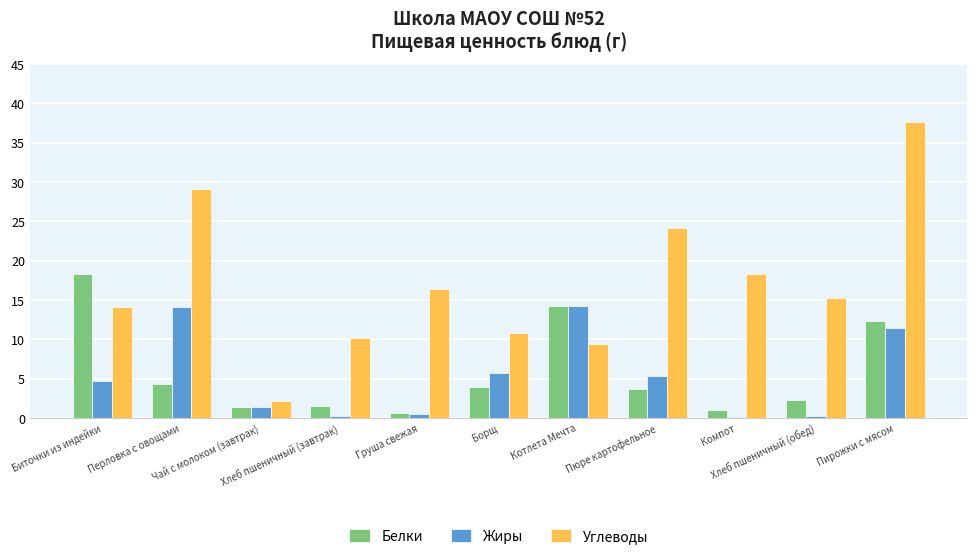

Which series has the largest total across all categories?

Углеводы